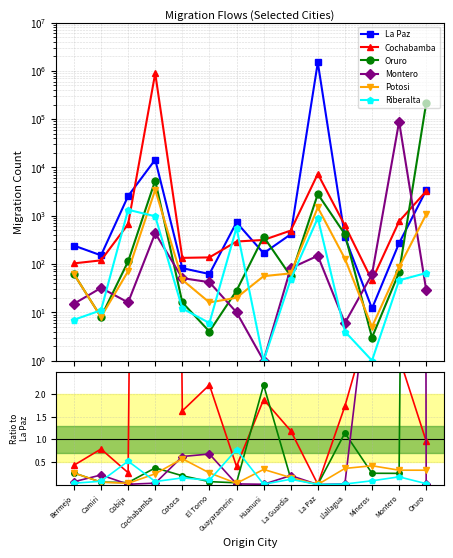

Which series has the largest total across all categories?

La Paz